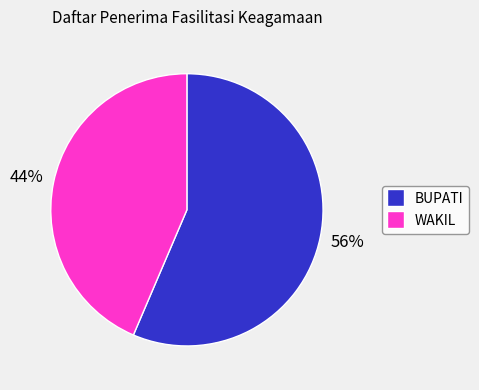

Is the sum of BUPATI and WAKIL greater than half?

Yes